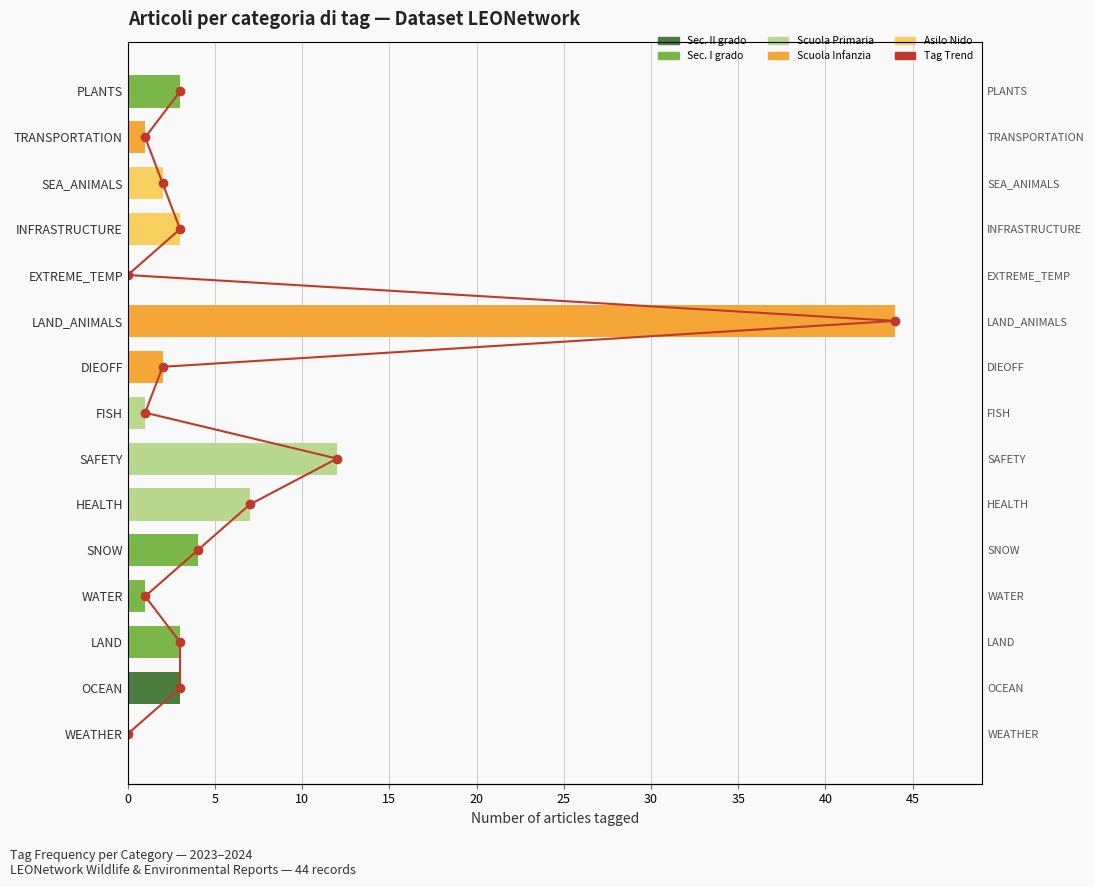

What is the difference between the maximum and minimum values in the Tag Count series?

44